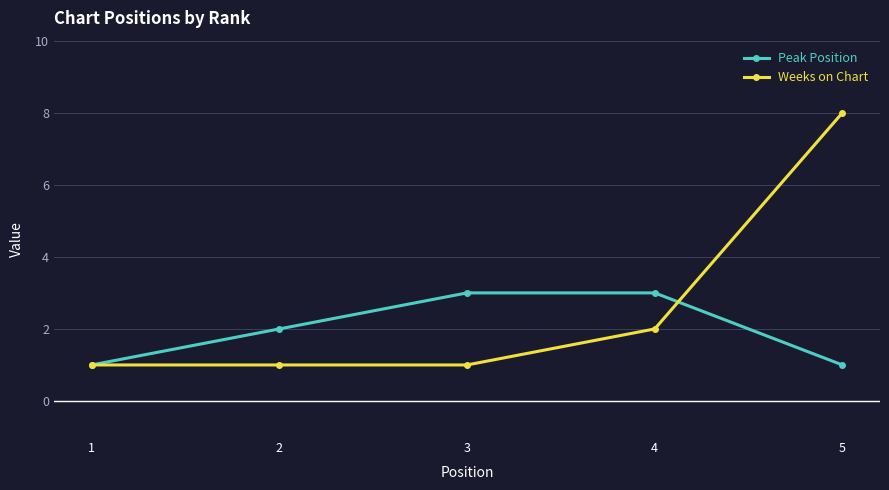

What is the difference between the maximum and minimum values in the Weeks on Chart series?

7